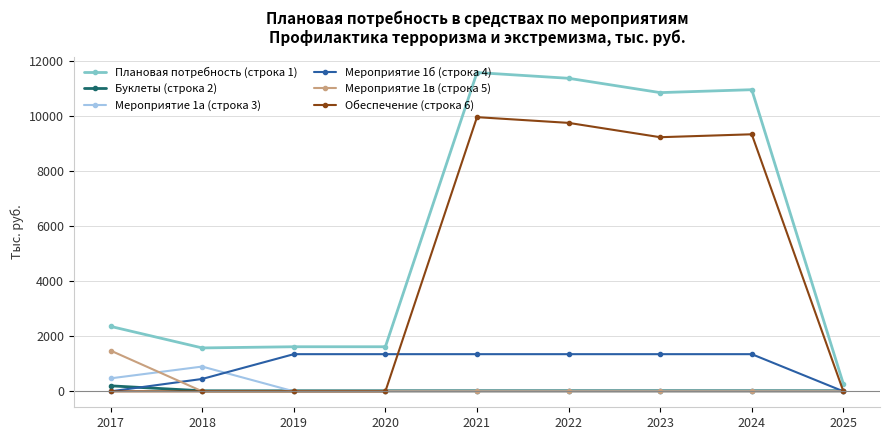

True or false: Плановая потребность (строка 1) has more than 0 points higher than both neighbors.

True